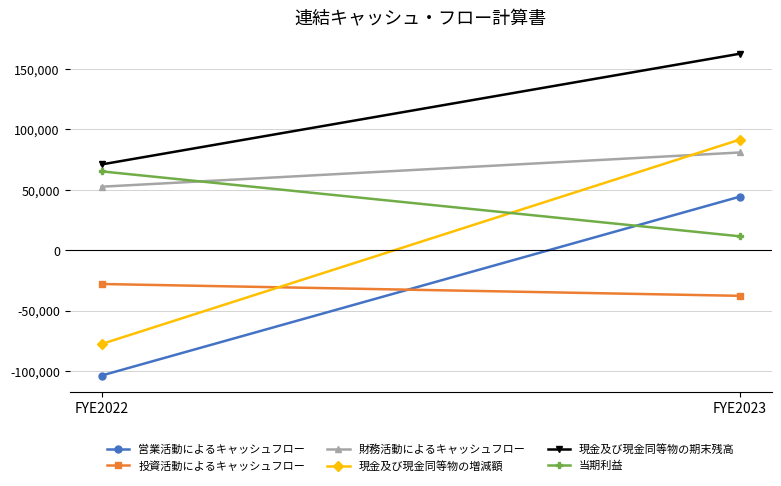

True or false: 財務活動によるキャッシュフロー has a value of 45419 at FYE2023.

False